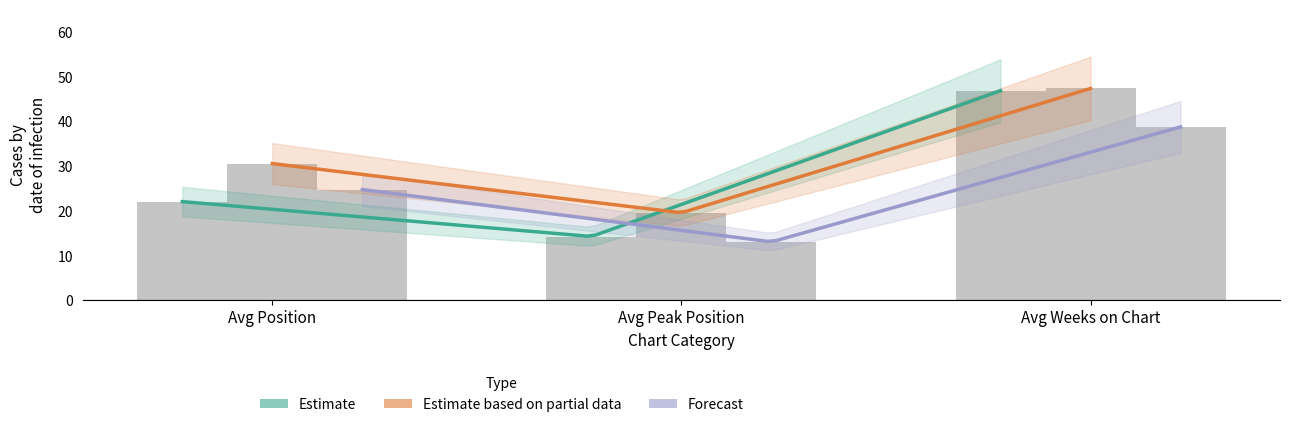

Is it true that stable equals 21.9 at Avg Weeks on Chart?

False